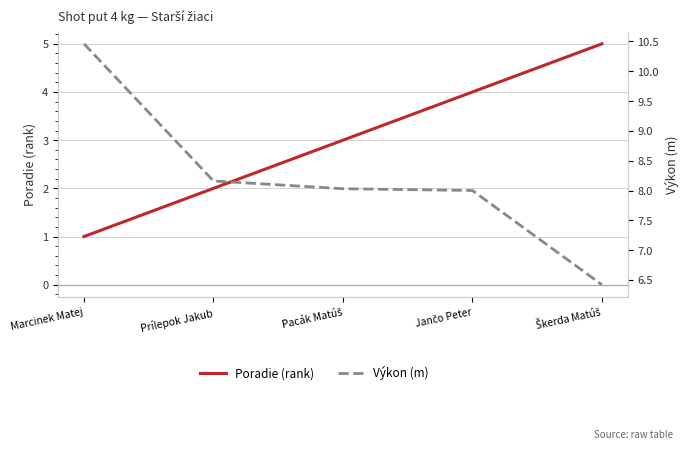

At which label does Výkon reach its minimum?

Škerda Matúš